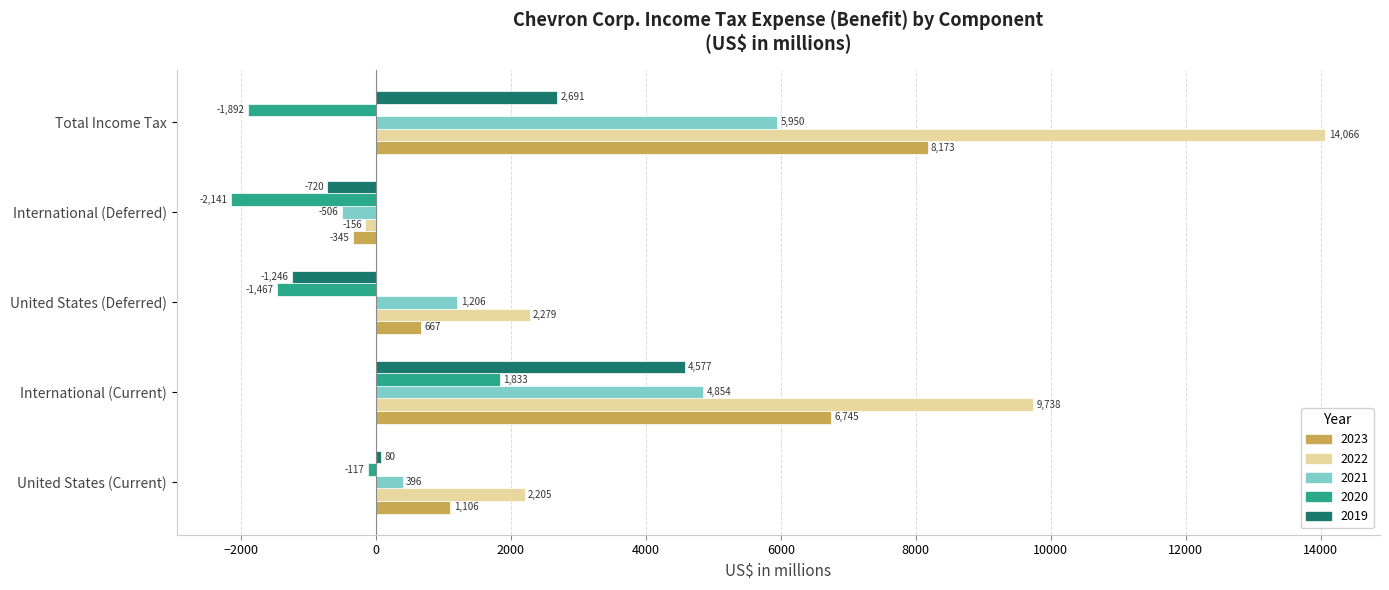

How many values in 2023 are above zero?

4